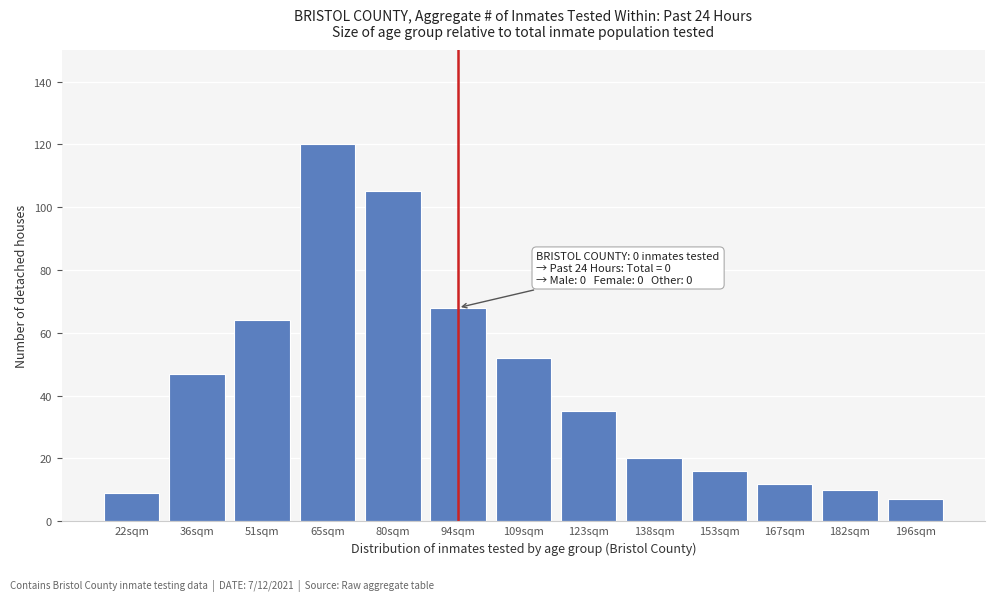

Reading left to right, what are all the values shown in this chart?

9	47	64	120	105	68	52	35	20	16	12	10	7